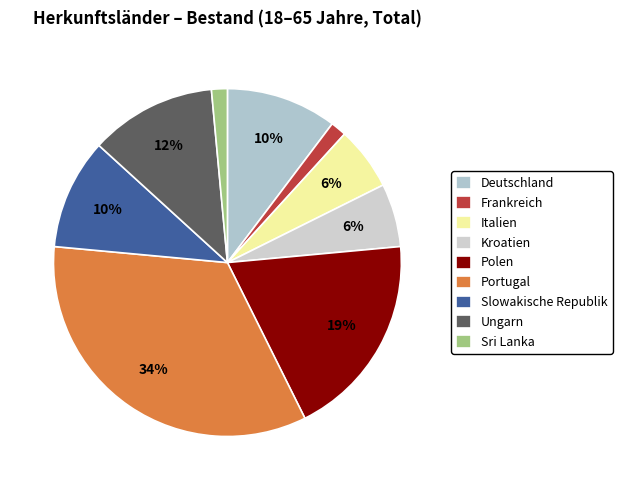

How many segments does this pie chart have?

9